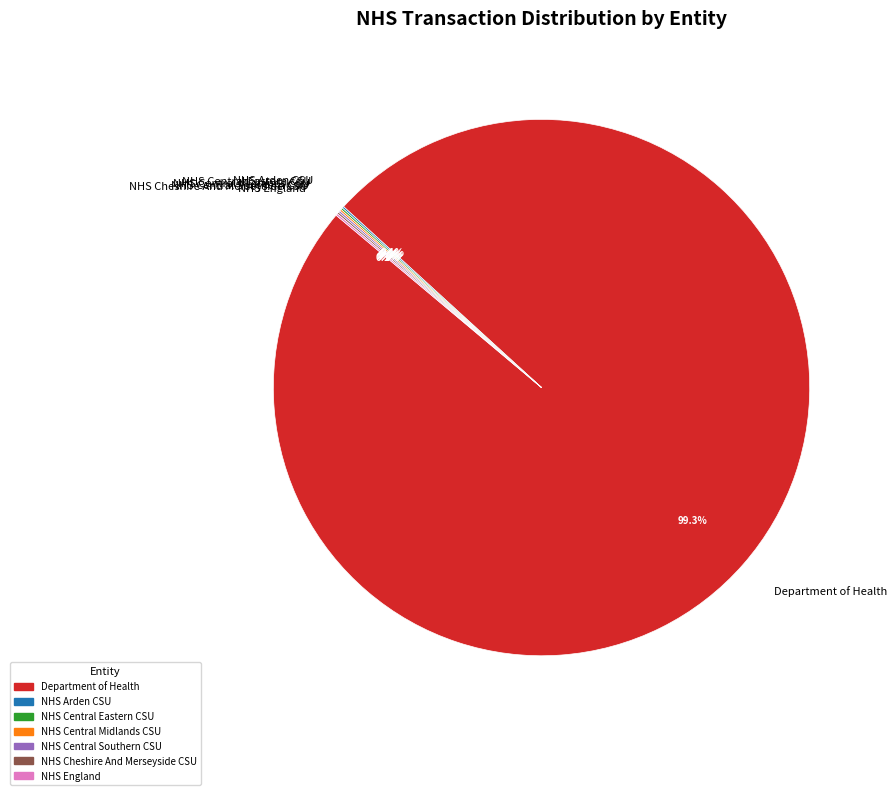

Which slice is the largest?

Department of Health